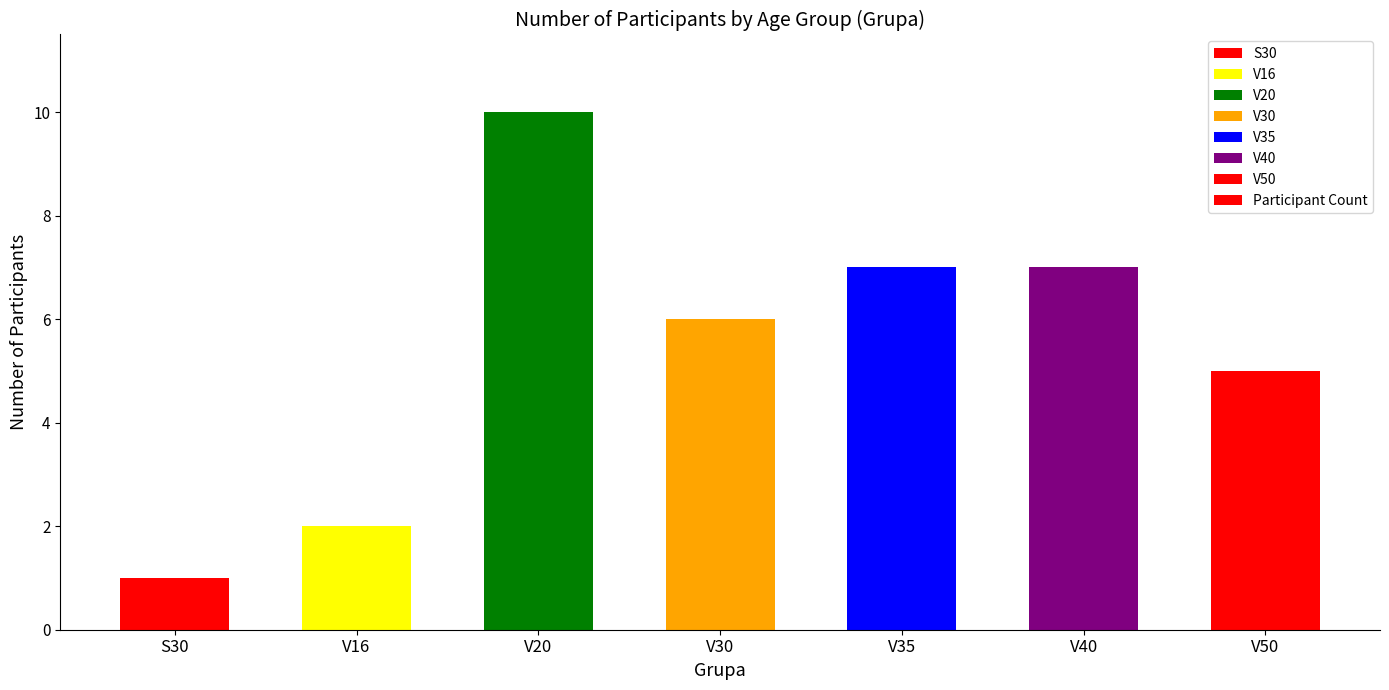

Reading left to right, list all the values displayed in this chart.

S30=1	V16=2	V20=10	V30=6	V35=7	V40=7	V50=5